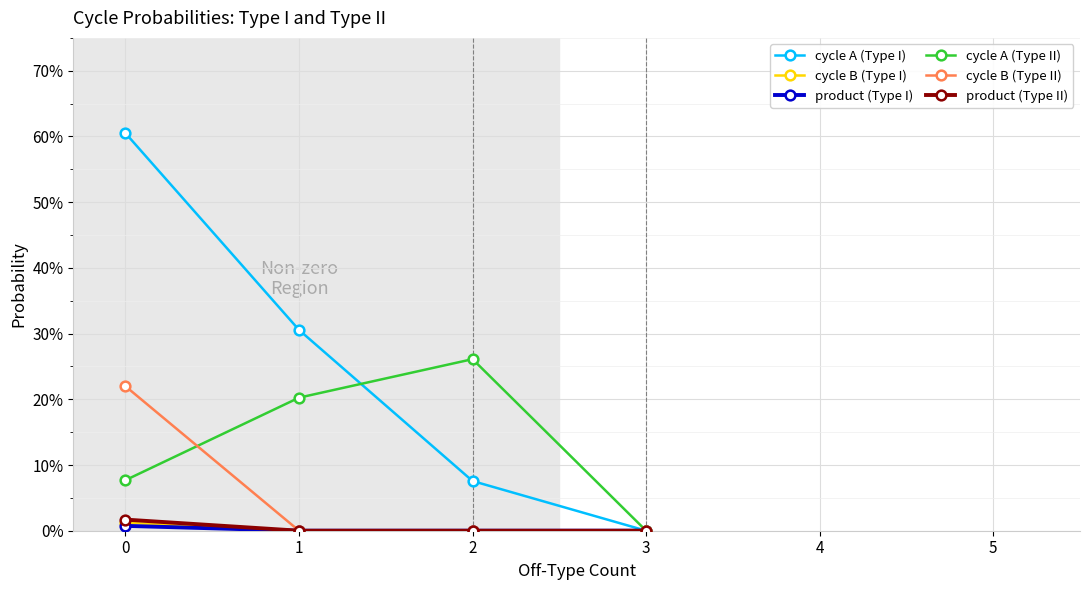

What is the spread (max minus min) of values at 0?

0.6